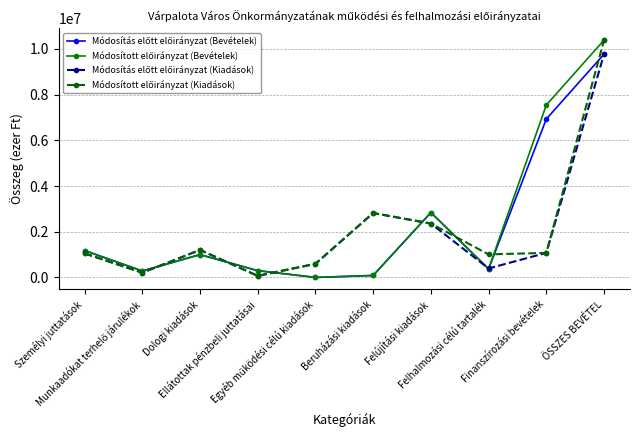

What is the greatest value displayed?

10387748